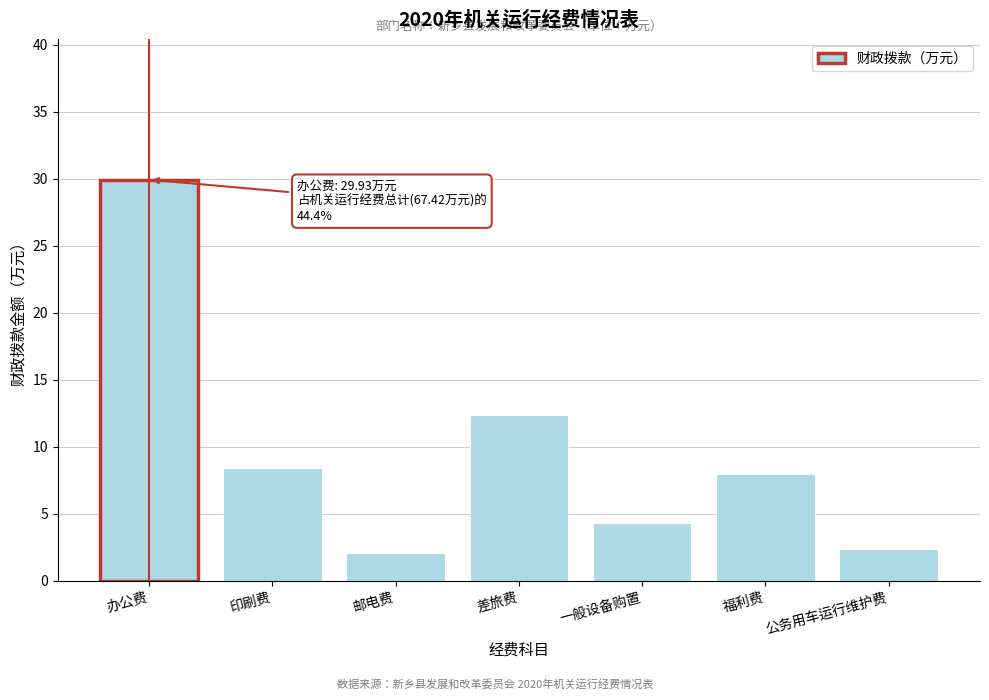

What is the change in value from 邮电费 to 差旅费?

+10.3